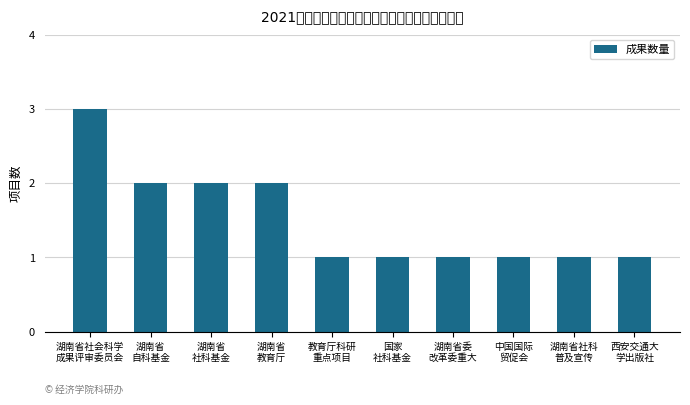

Count the values in the range 1 to 2.

9